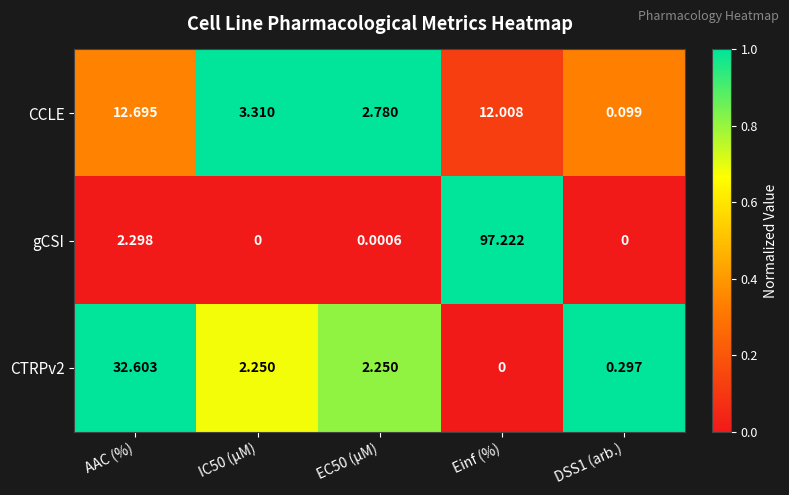

Is the value of CTRPv2 at EC50 (µM) greater than the value of CCLE at IC50 (µM)?

No